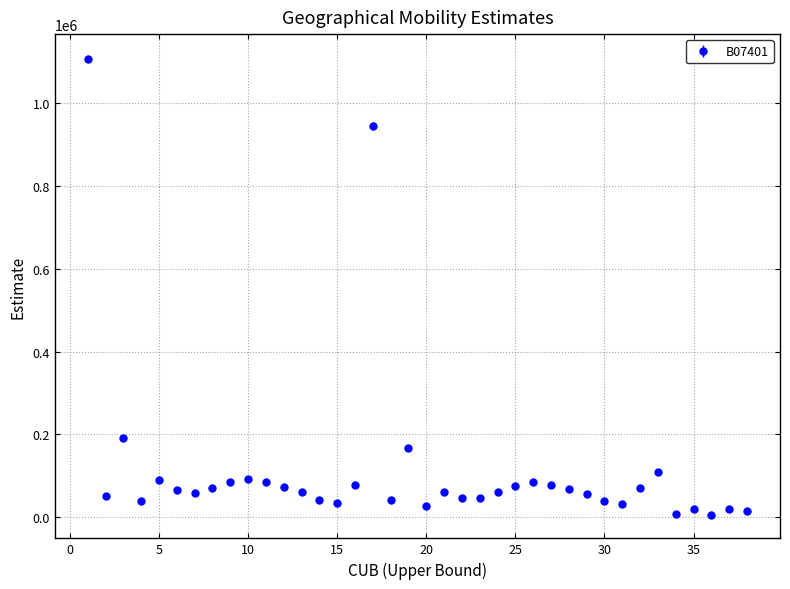

True or false: there are more than 0 points higher than both neighbors.

True